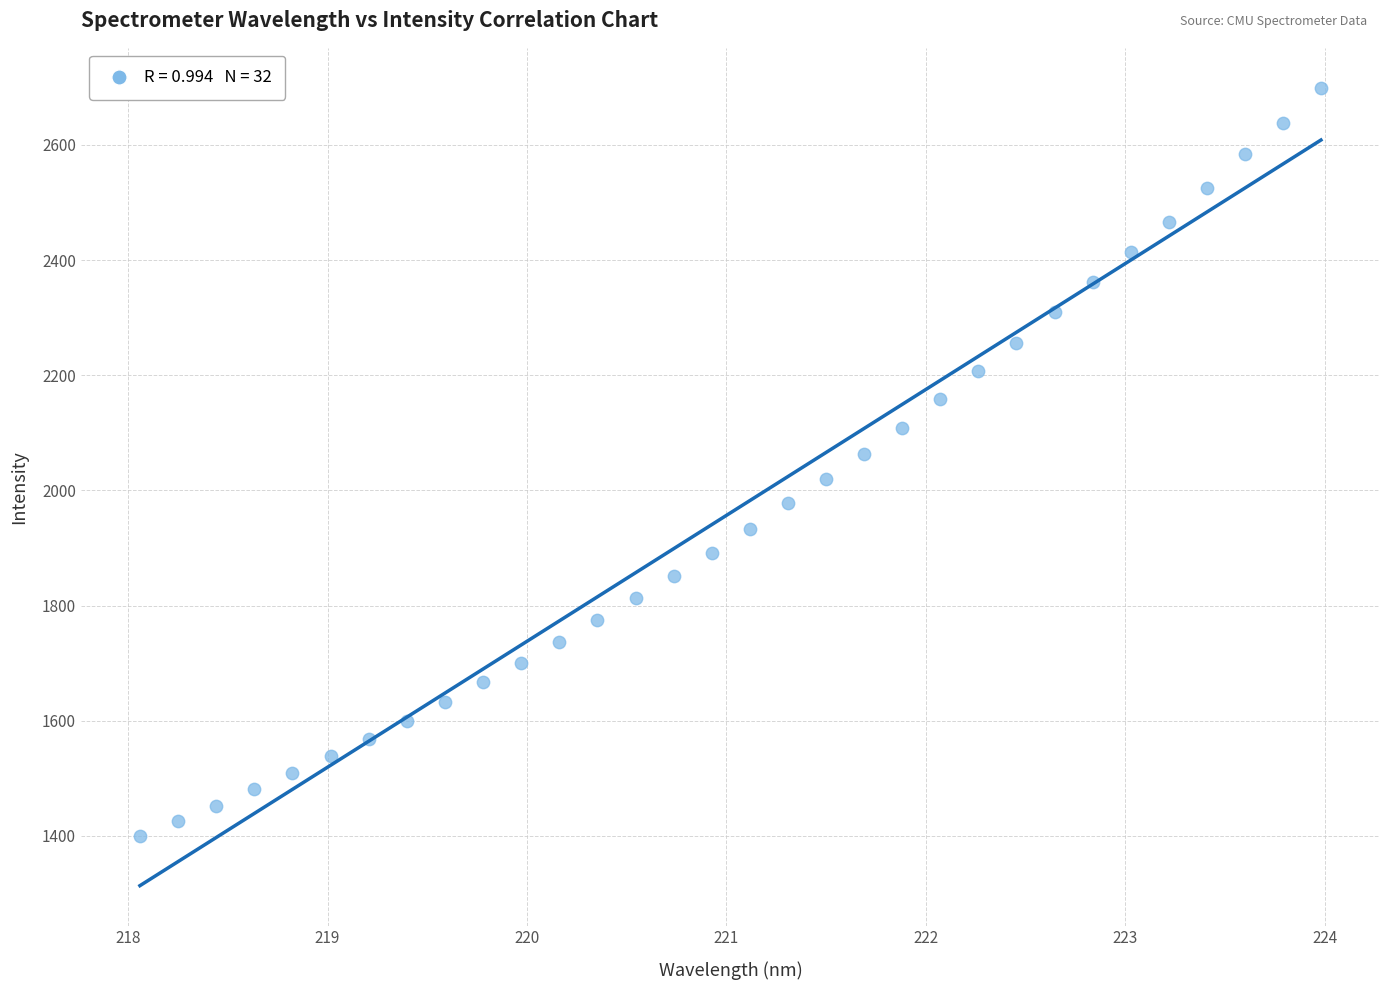

What is the range of X values (max minus min)?

5.9